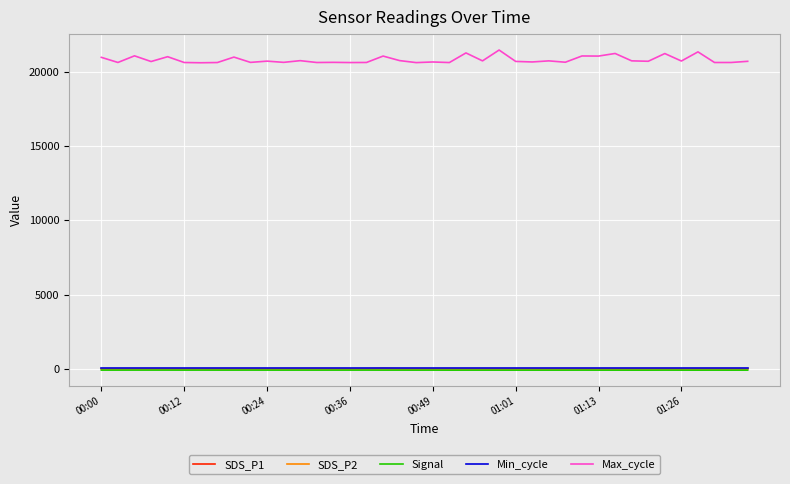

True or false: Max_cycle and Min_cycle cross at least once.

False